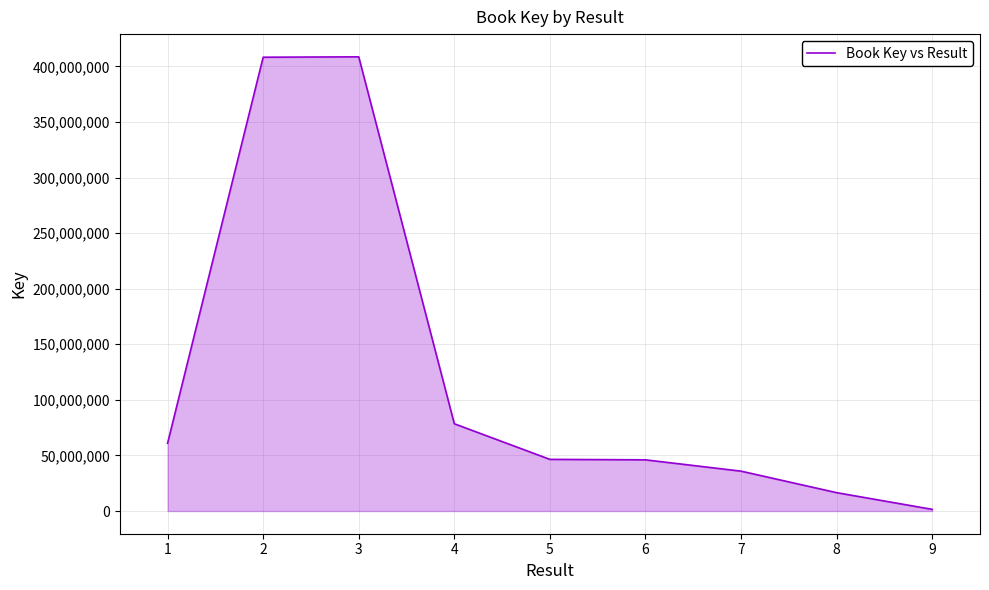

At which label is the value closest to 205064140?

4